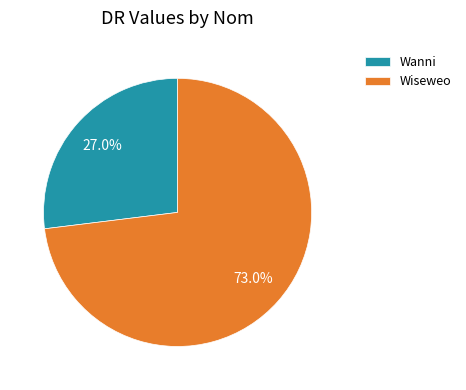

Which slice is the largest?

Wiseweo